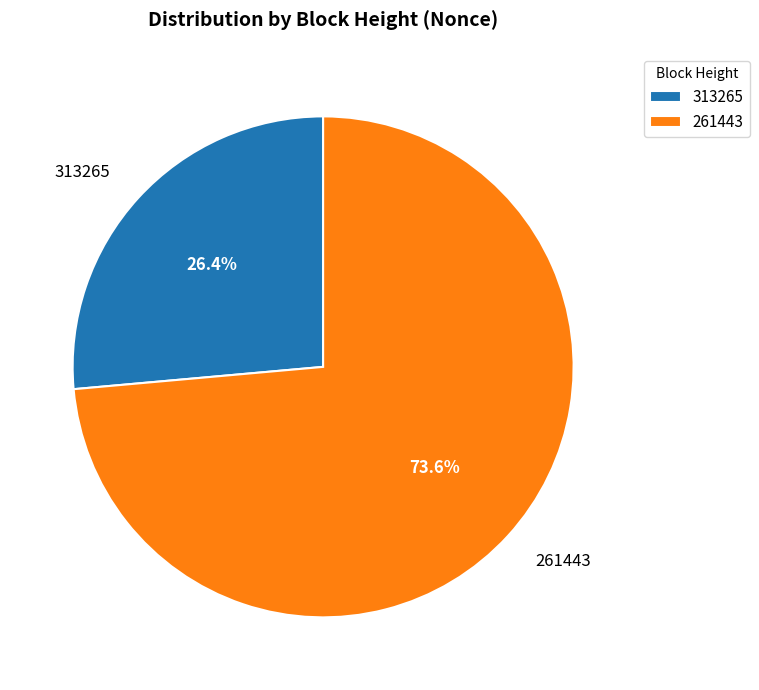

Count the number of slices in the pie.

2